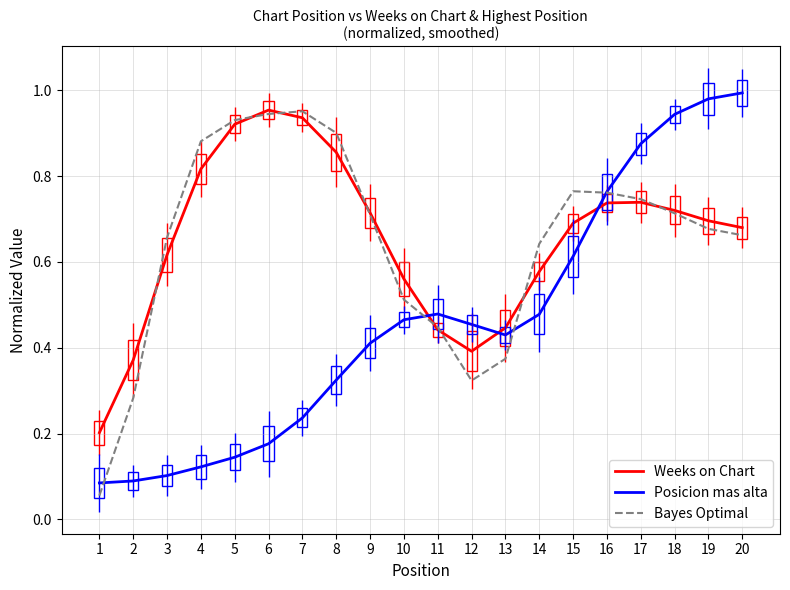

What is the maximum value shown in the chart?

1.0